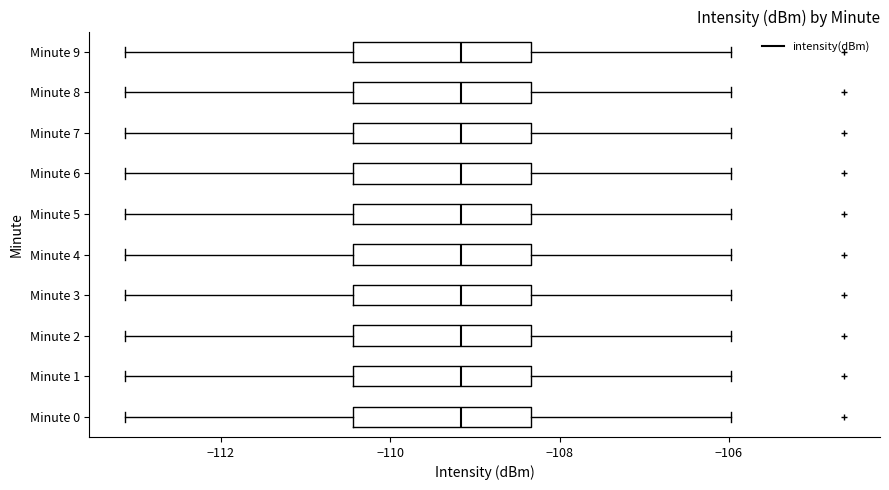

Reading bottom to top, read every box against the x-axis: the position of its median line, the range the box covers, and the ends of its whiskers. The values are not printed on the chart, so give them approximately, as read against the axis.

Minute 0: median -109.2, box -110.4 to -108.4, whiskers -113.2 to -106.0
Minute 1: median -109.2, box -110.4 to -108.4, whiskers -113.2 to -106.0
Minute 2: median -109.2, box -110.4 to -108.4, whiskers -113.2 to -106.0
Minute 3: median -109.2, box -110.4 to -108.4, whiskers -113.2 to -106.0
Minute 4: median -109.2, box -110.4 to -108.4, whiskers -113.2 to -106.0
Minute 5: median -109.2, box -110.4 to -108.4, whiskers -113.2 to -106.0
Minute 6: median -109.2, box -110.4 to -108.4, whiskers -113.2 to -106.0
Minute 7: median -109.2, box -110.4 to -108.4, whiskers -113.2 to -106.0
Minute 8: median -109.2, box -110.4 to -108.4, whiskers -113.2 to -106.0
Minute 9: median -109.2, box -110.4 to -108.4, whiskers -113.2 to -106.0